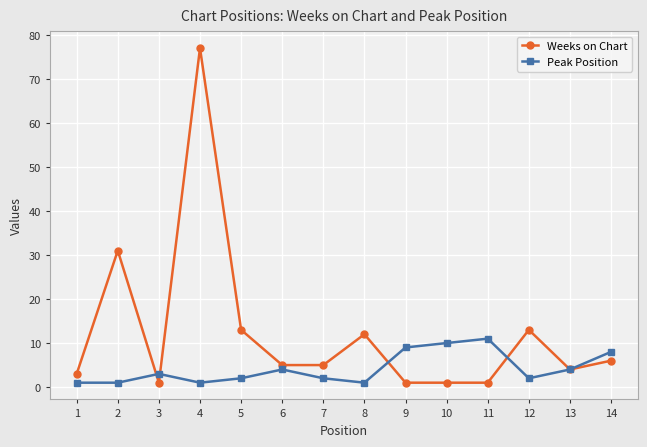

Which series changed the most between 1 and 10?

Peak Position